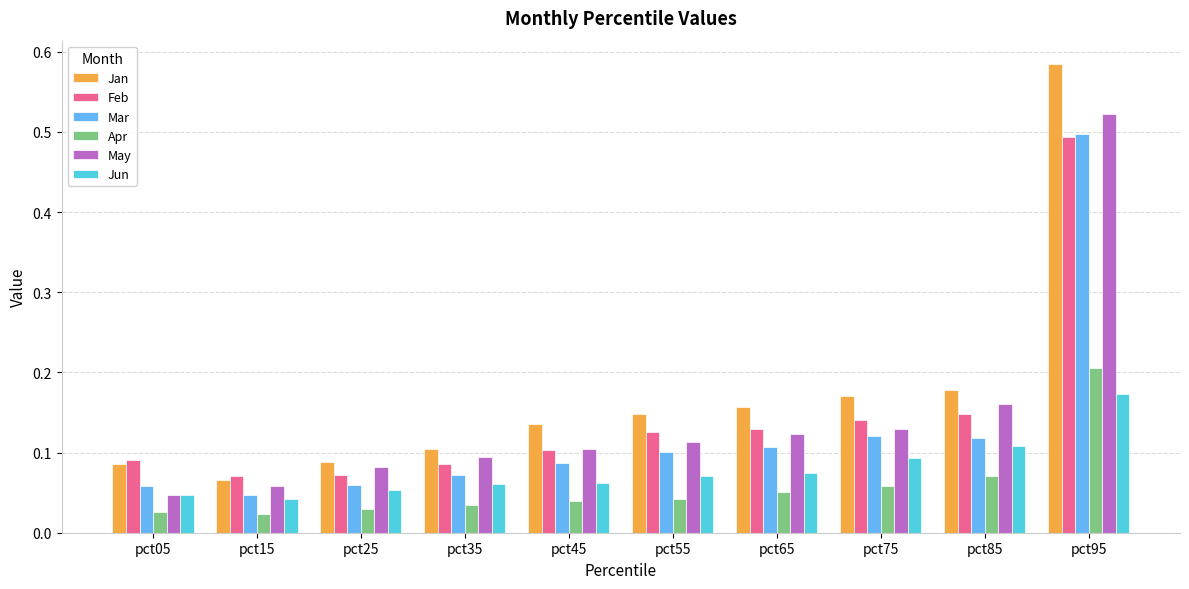

Which label corresponds to the largest value in the chart?

pct95